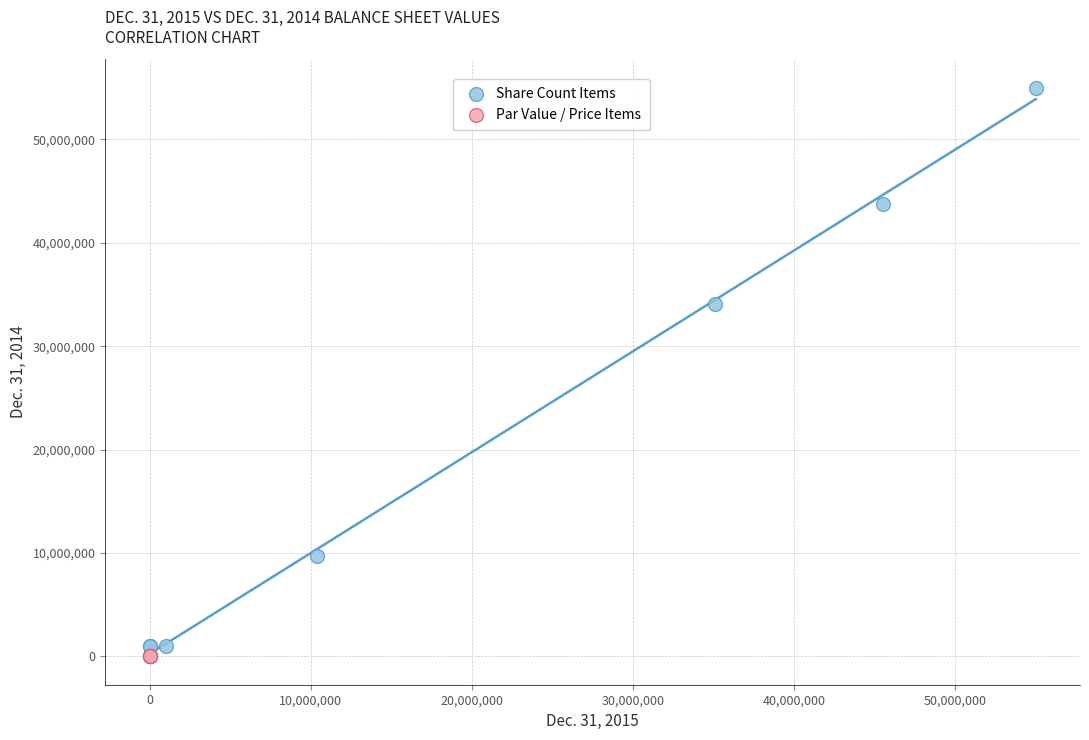

Which series contains the highest Y value?

Share Count Items